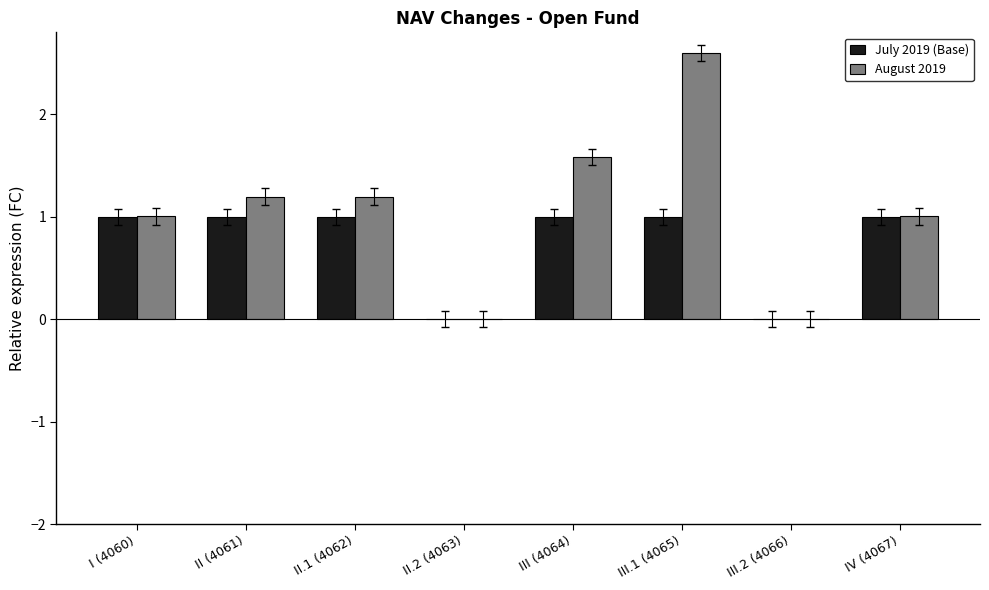

Read the August 2019 value at I (4060).

1.0